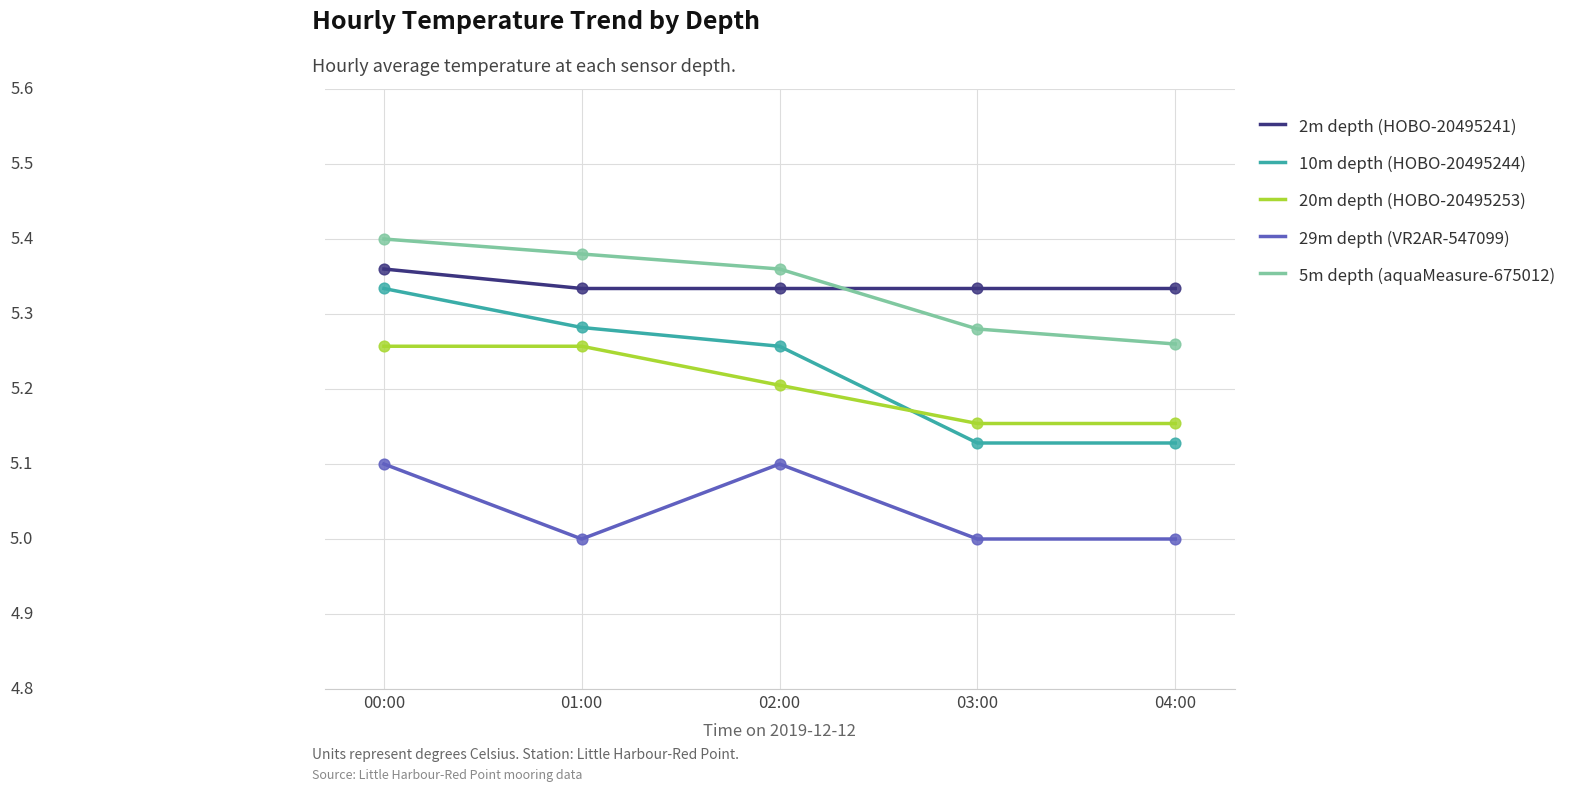

What are all the series names shown in the legend?

2m depth (HOBO-20495241), 10m depth (HOBO-20495244), 20m depth (HOBO-20495253), 29m depth (VR2AR-547099), 5m depth (aquaMeasure-675012)